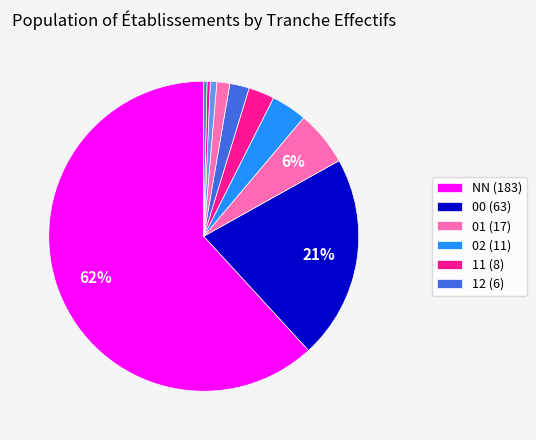

To the nearest percent, what is the average slice percentage?

10%